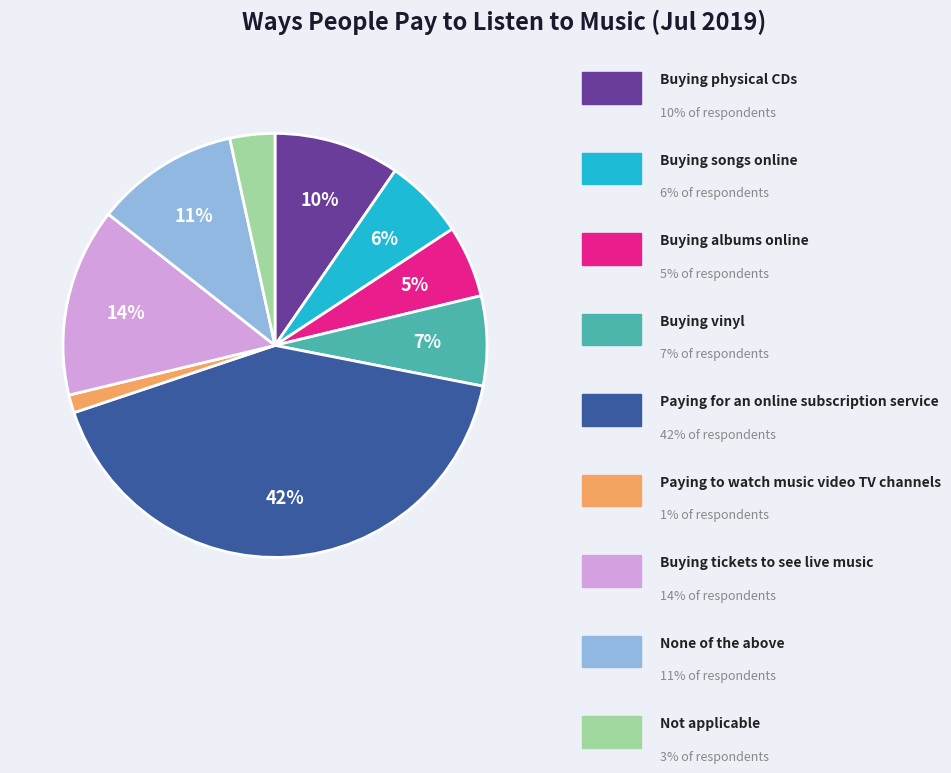

Is there any slice that represents more than half of the pie?

No